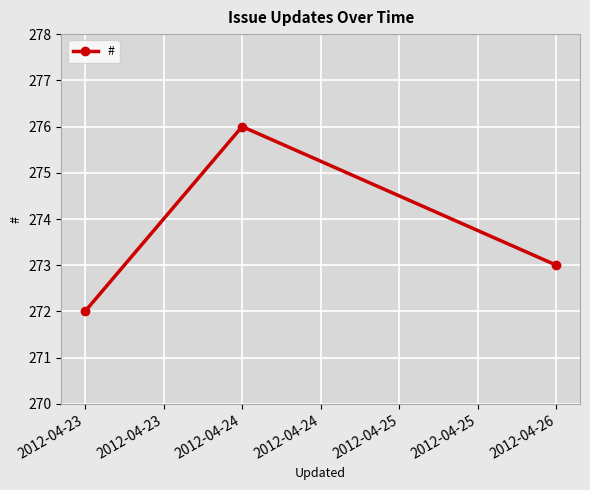

Count the values in the range 272 to 276.

3